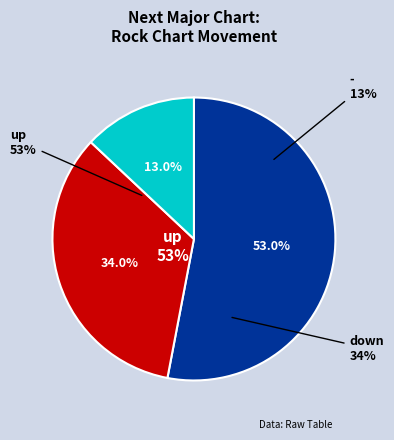

Combined, what portion of the pie is up and down?

87.0%